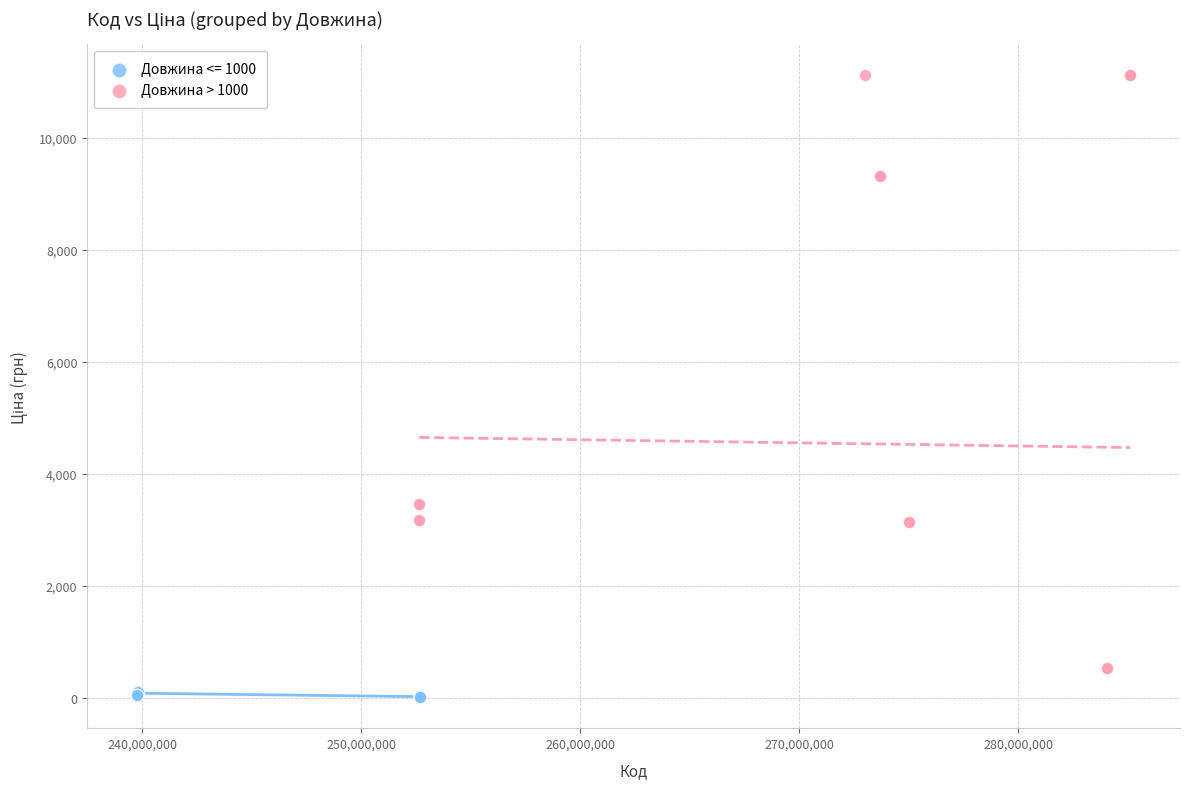

Which series has the widest spread of Y values?

Довжина > 1000